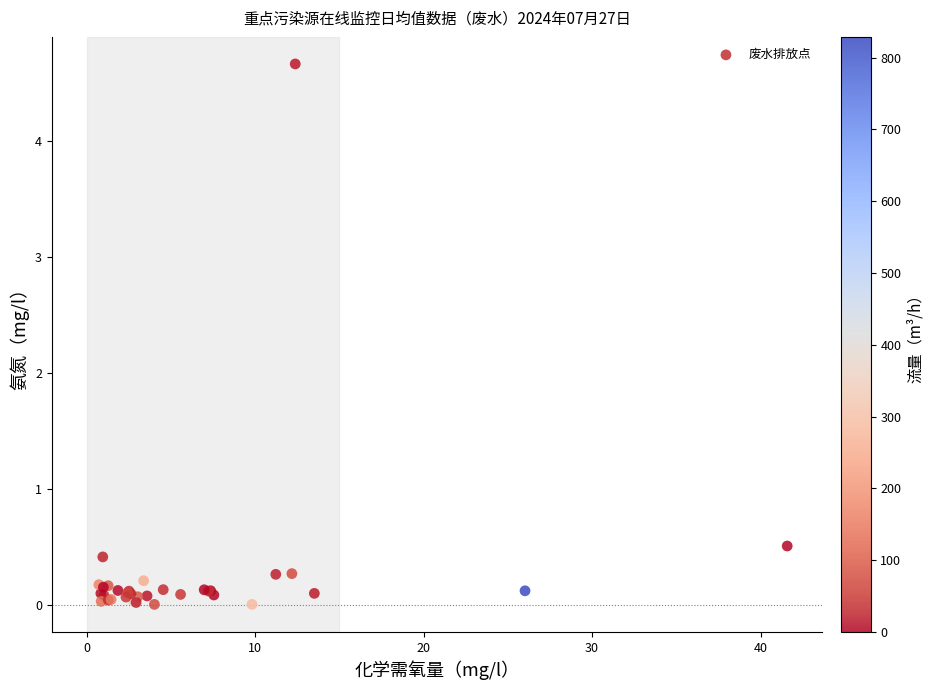

What Y value in the scatter plot is closest to 2?

0.5